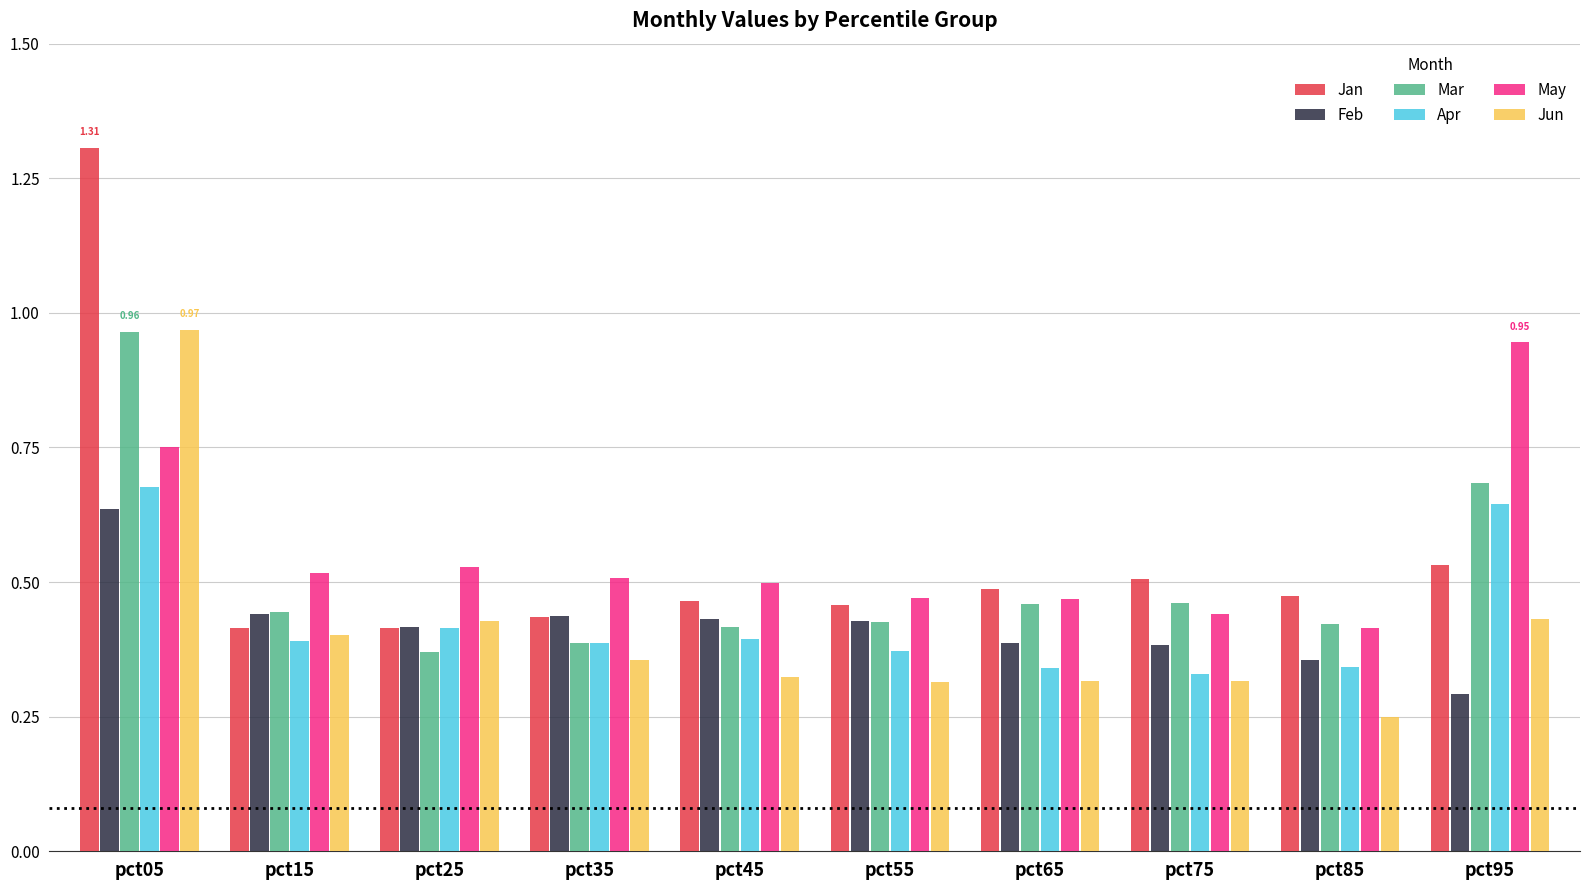

What is the sum of the Feb values at pct55 and pct05?

1.1